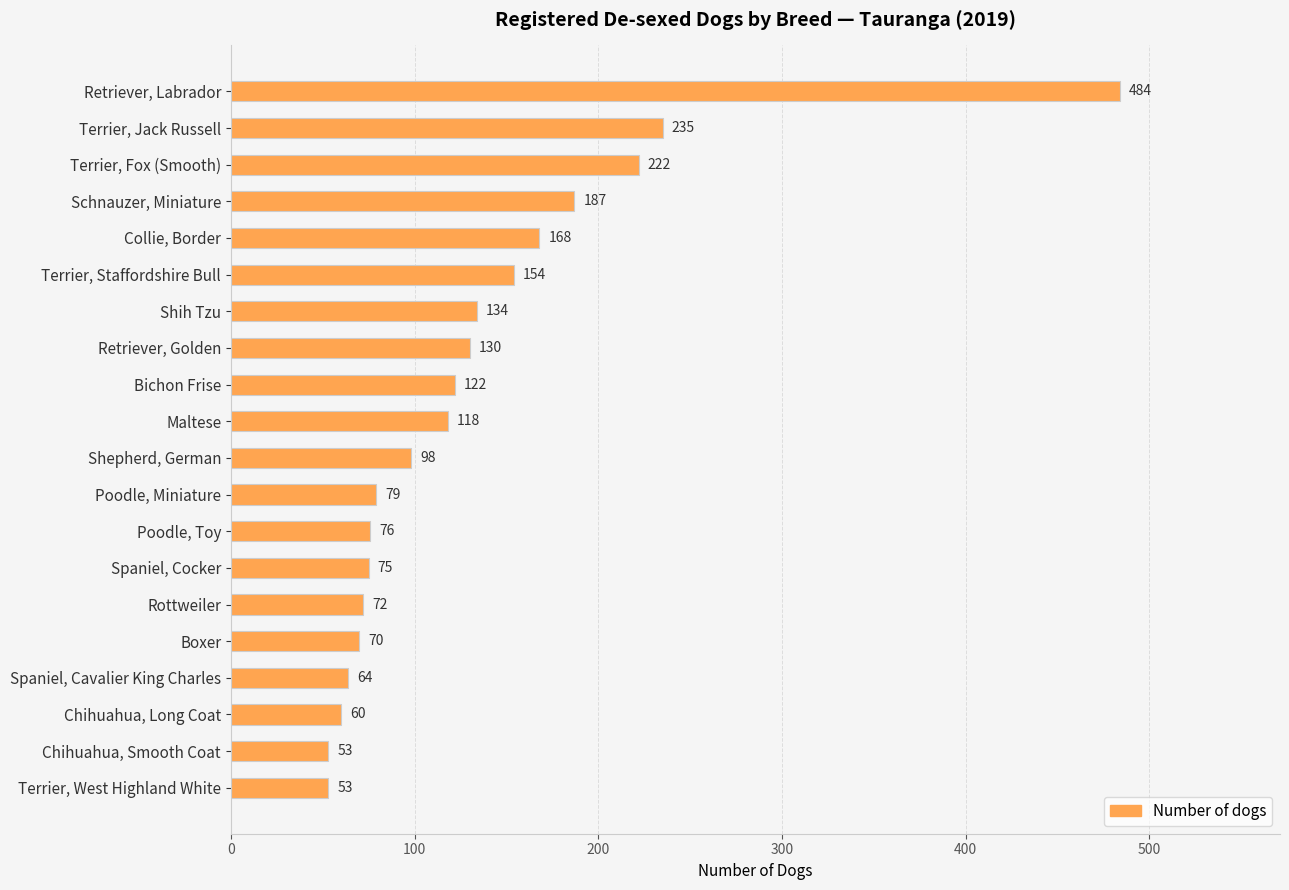

The value at Spaniel, Cavalier King Charles is 92. True or false?

False